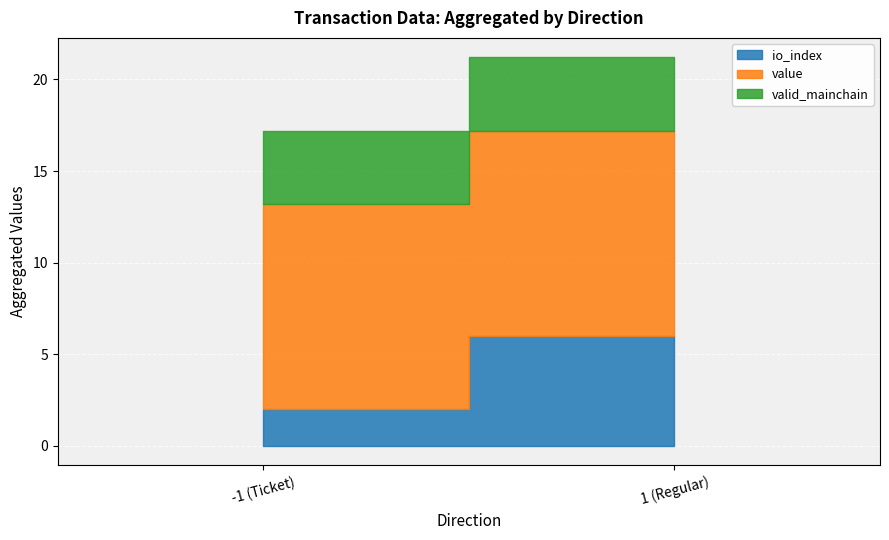

Rank the series at 1 from highest to lowest value.

value, io_index, valid_mainchain